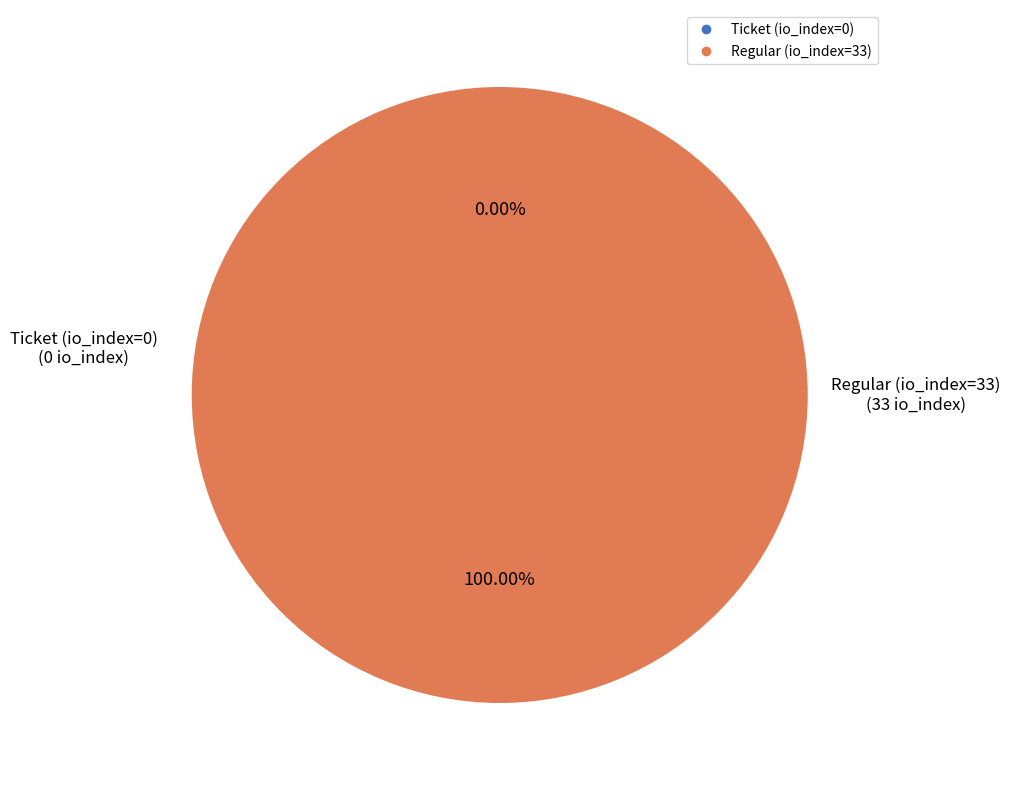

To the nearest percent, what is the difference between the Regular (io_index=33) and Ticket (io_index=0) slice percentages?

100%